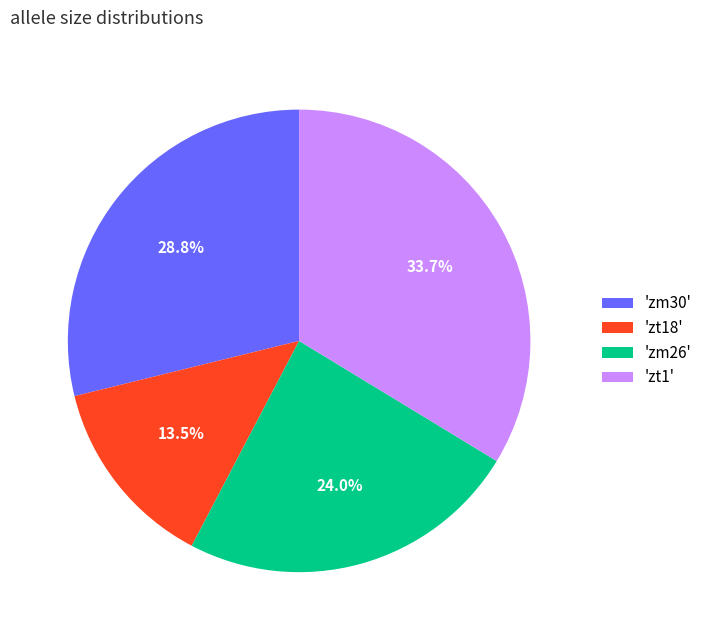

Rank the categories by value from highest to lowest.

'zt1', 'zm30', 'zm26', 'zt18'